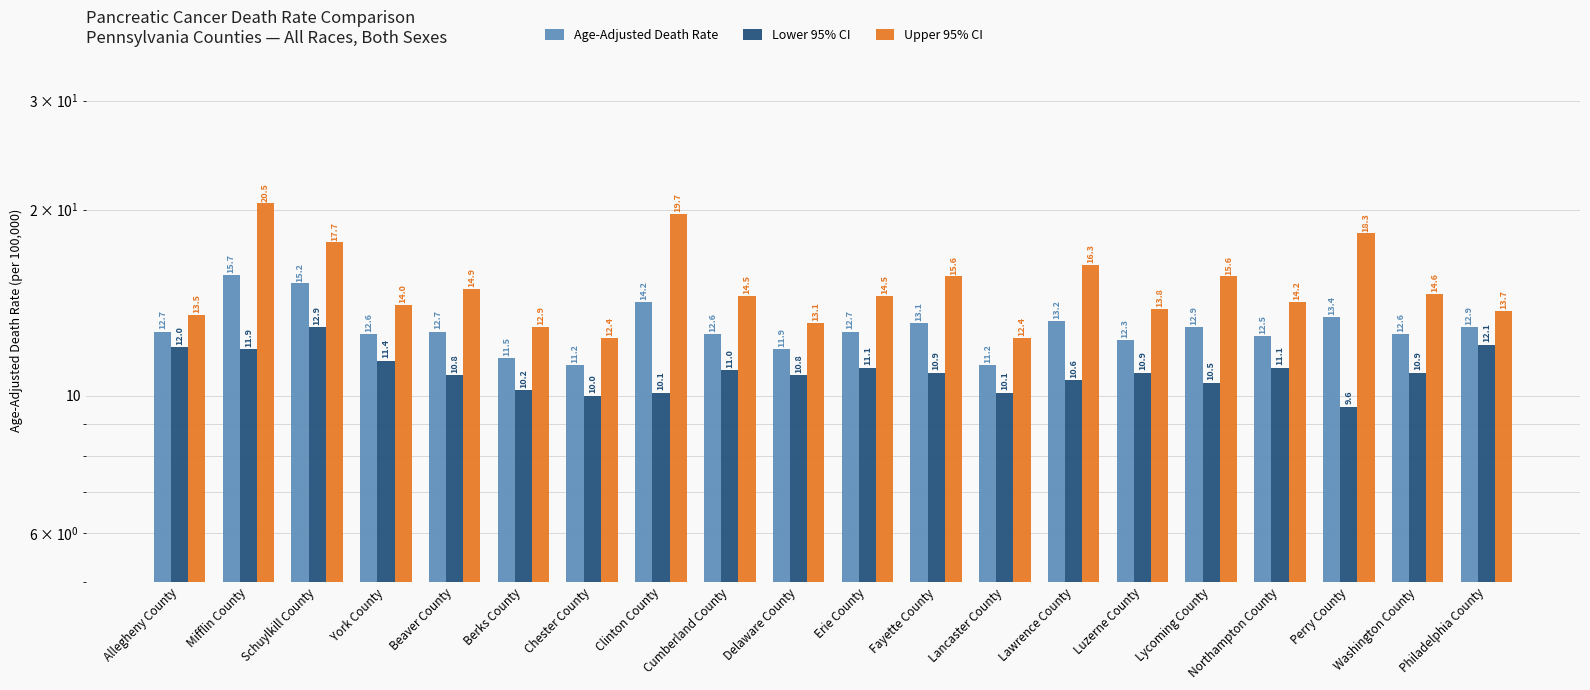

What are all the series names shown in the legend?

Age-Adjusted Death Rate, Lower 95% CI, Upper 95% CI